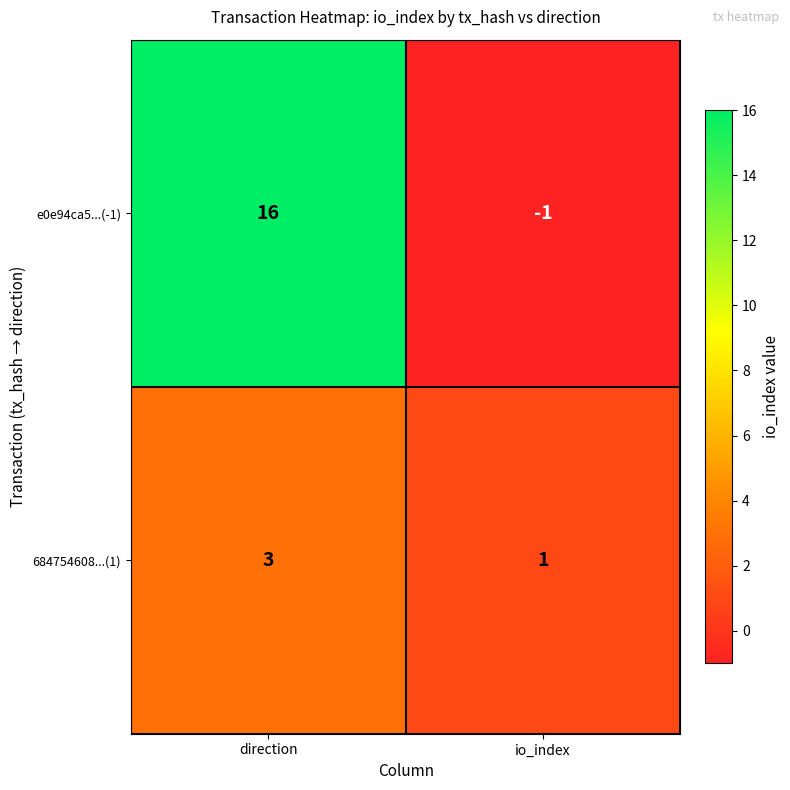

Reading left to right, extract all data points from this chart.

e0e94ca5...(-1): direction=16	io_index=-1
684754608...(1): direction=3	io_index=1